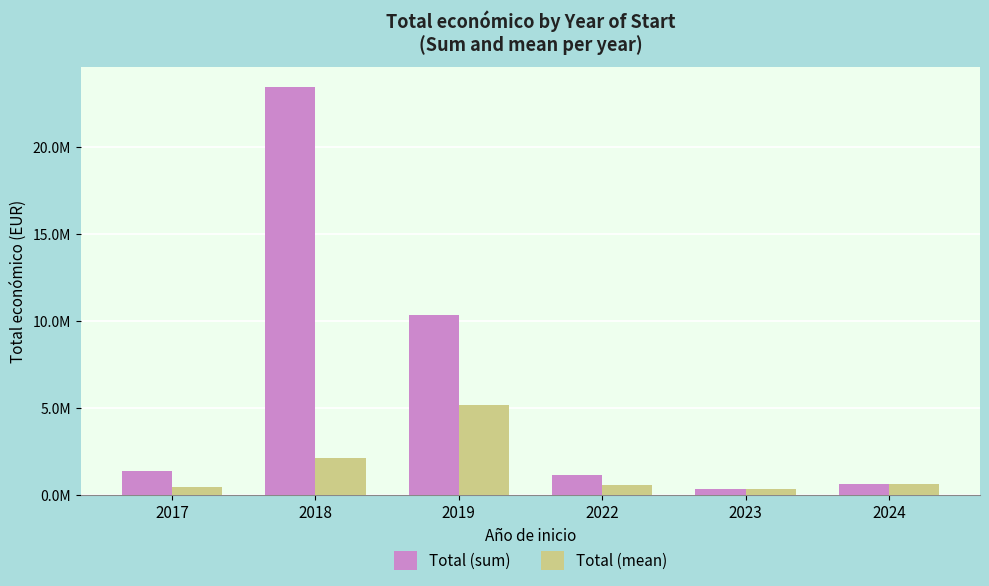

At which label does Total (sum) first exceed 1345418?

2018